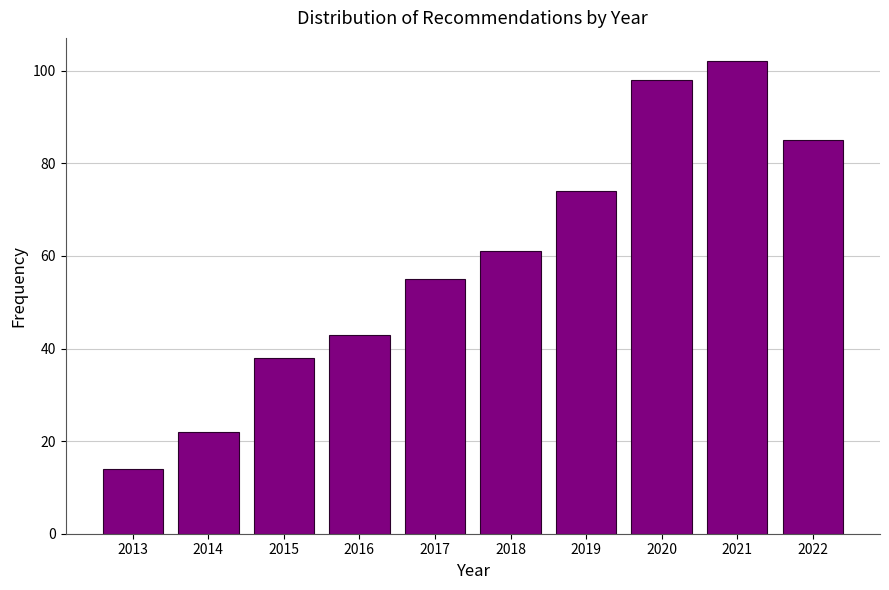

Reading left to right, what are all the values shown in this chart?

2013=14	2014=22	2015=38	2016=43	2017=55	2018=61	2019=74	2020=98	2021=102	2022=85